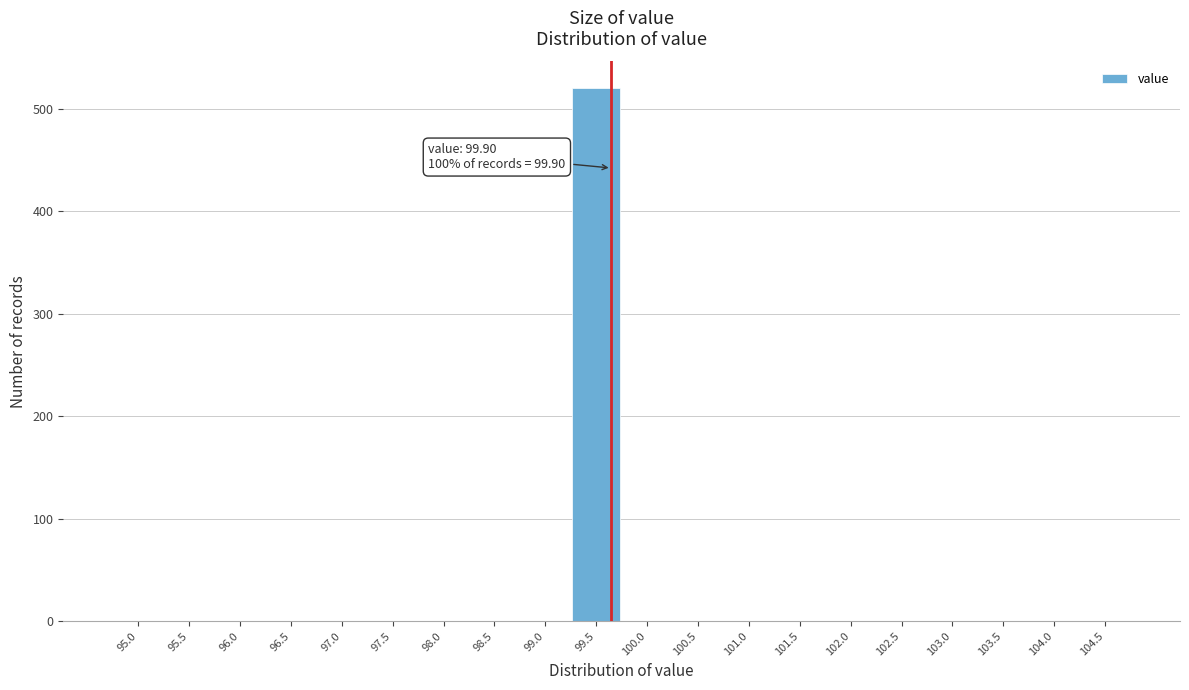

Reading left to right, extract all data points from this chart.

95.0=0	95.5=0	96.0=0	96.5=0	97.0=0	97.5=0	98.0=0	98.5=0	99.0=0	99.5=520	100.0=0	100.5=0	101.0=0	101.5=0	102.0=0	102.5=0	103.0=0	103.5=0	104.0=0	104.5=0